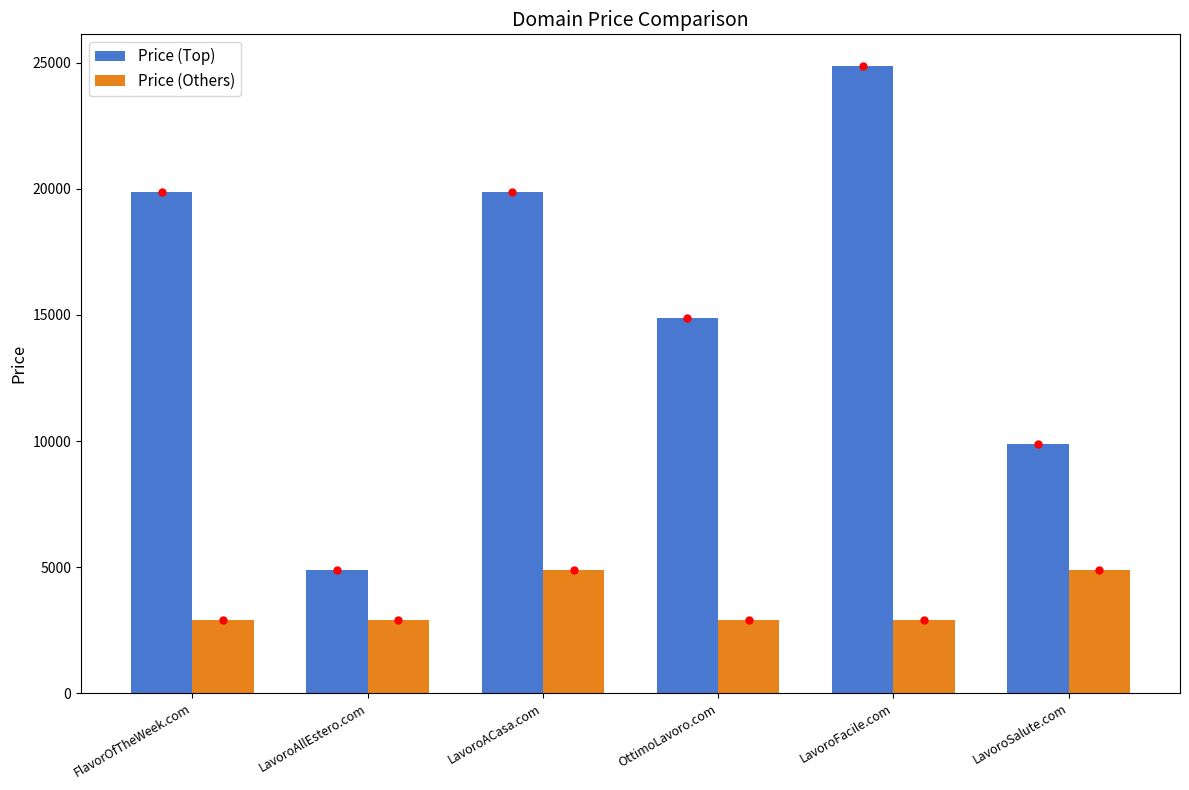

Which series has the largest range (max minus min)?

Price (Top)